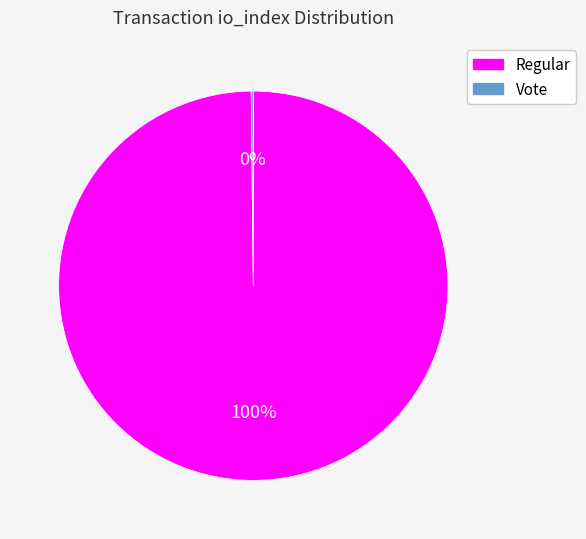

Which category has the biggest portion of the pie?

Regular